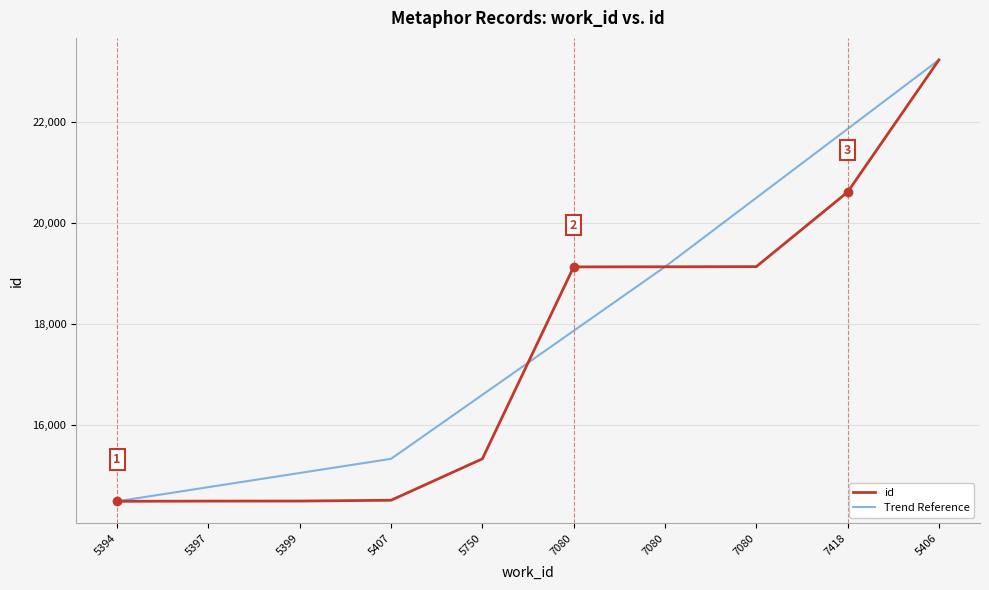

Which series has the largest range (max minus min)?

id